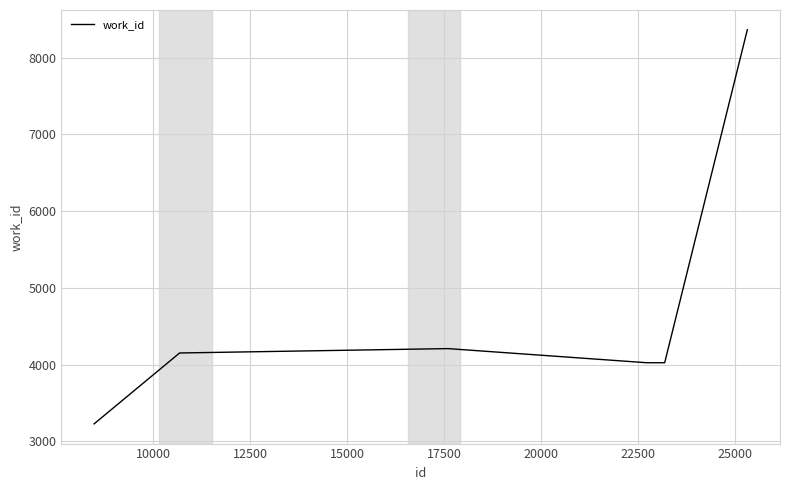

How many categories are shown in the chart?

7